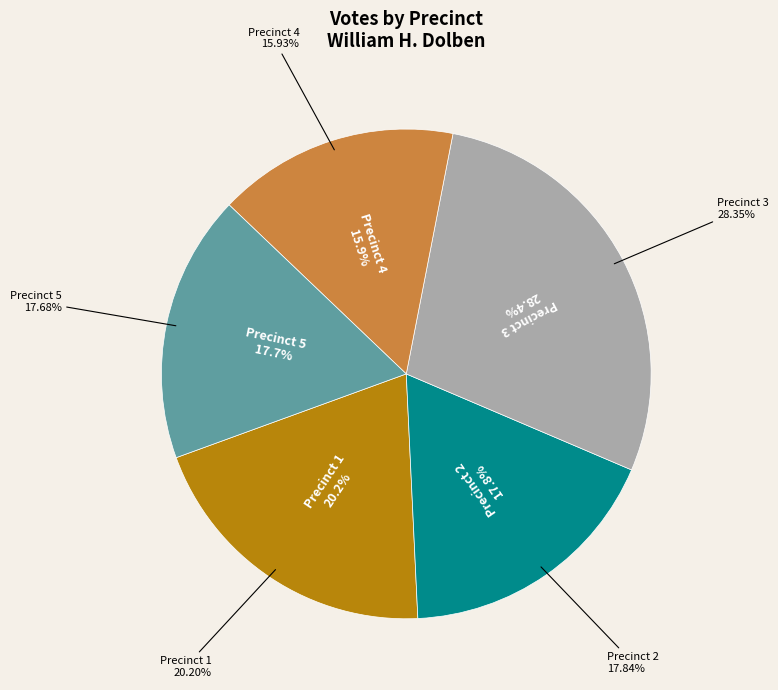

True or false: Precinct 4 accounts for 26% of the total.

False